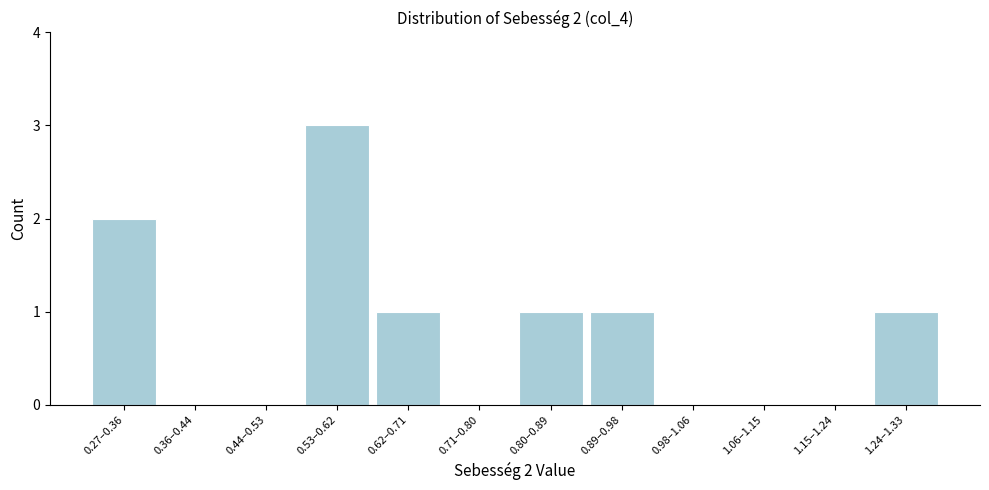

Reading left to right, what are all the values shown in this chart?

0.27–0.36=2	0.36–0.44=0	0.44–0.53=0	0.53–0.62=3	0.62–0.71=1	0.71–0.80=0	0.80–0.89=1	0.89–0.98=1	0.98–1.06=0	1.06–1.15=0	1.15–1.24=0	1.24–1.33=1